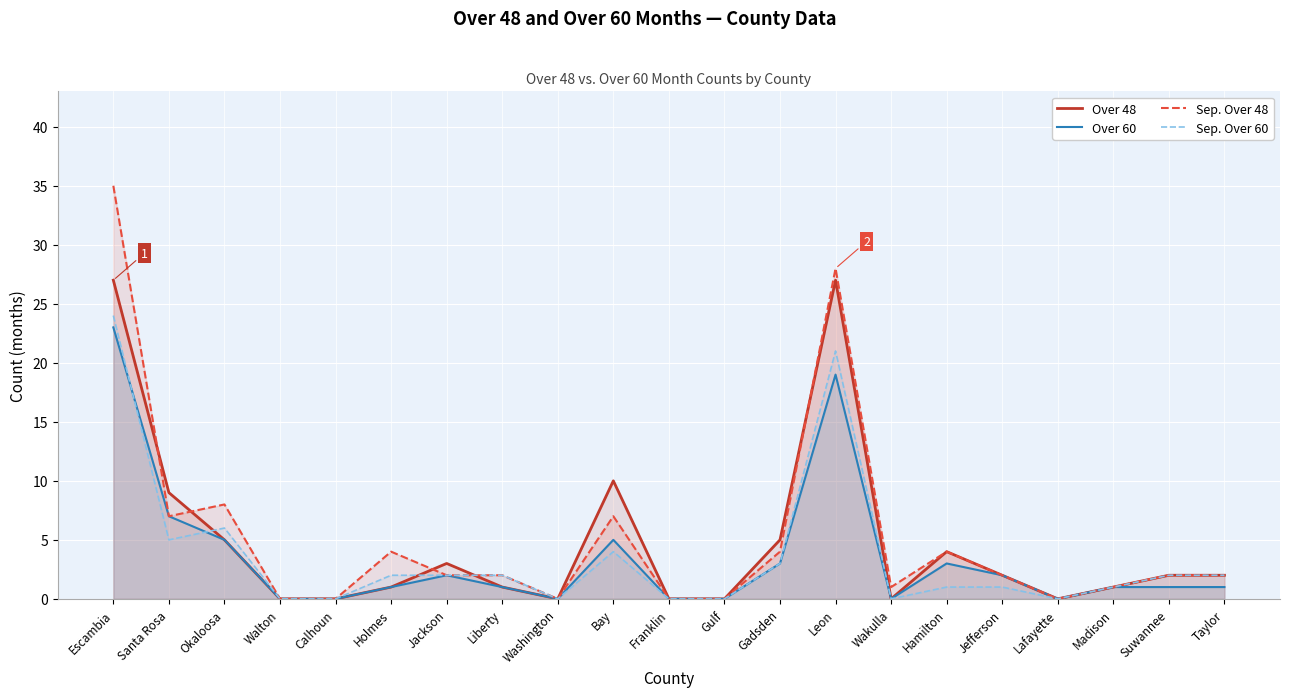

What is the sum of all Over 48 values?

99